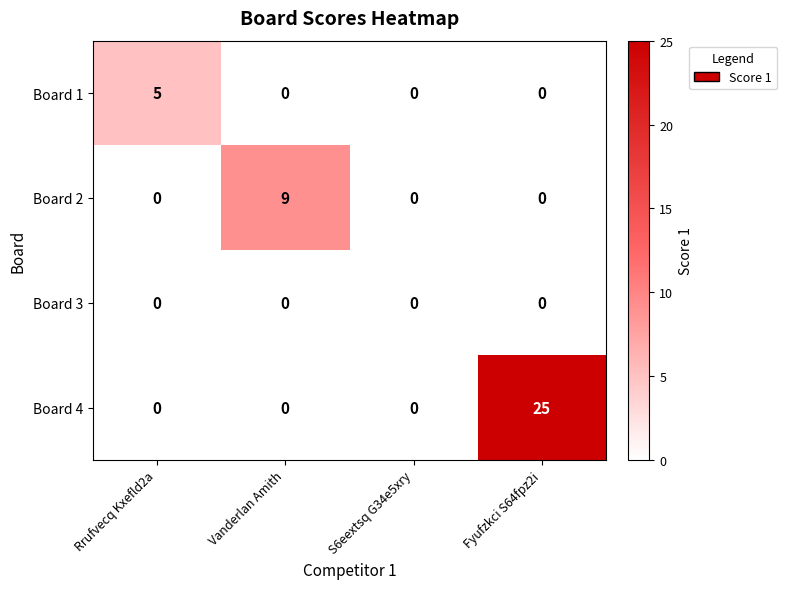

At how many categories does at least one series exceed 1?

3